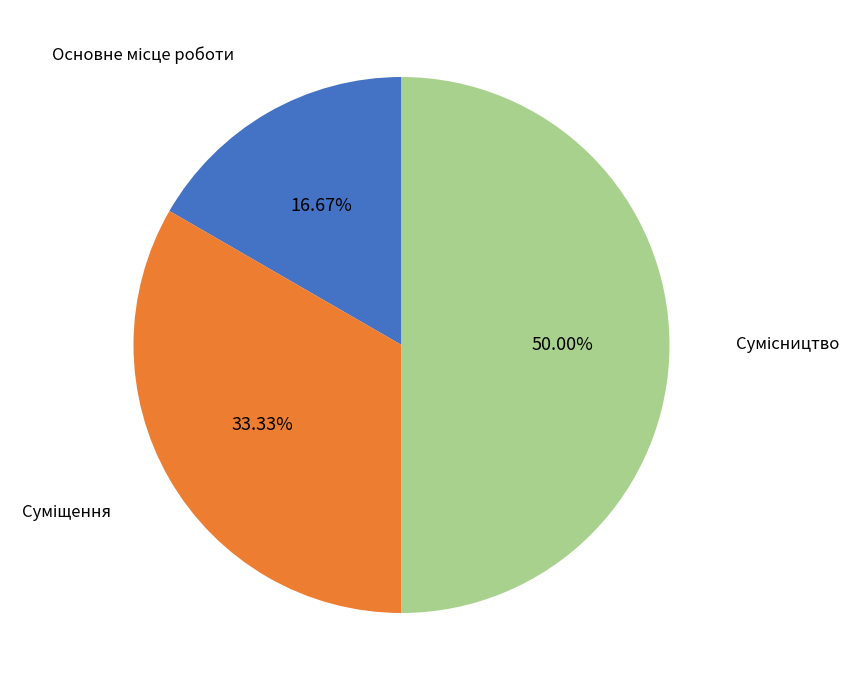

How many segments does this pie chart have?

3